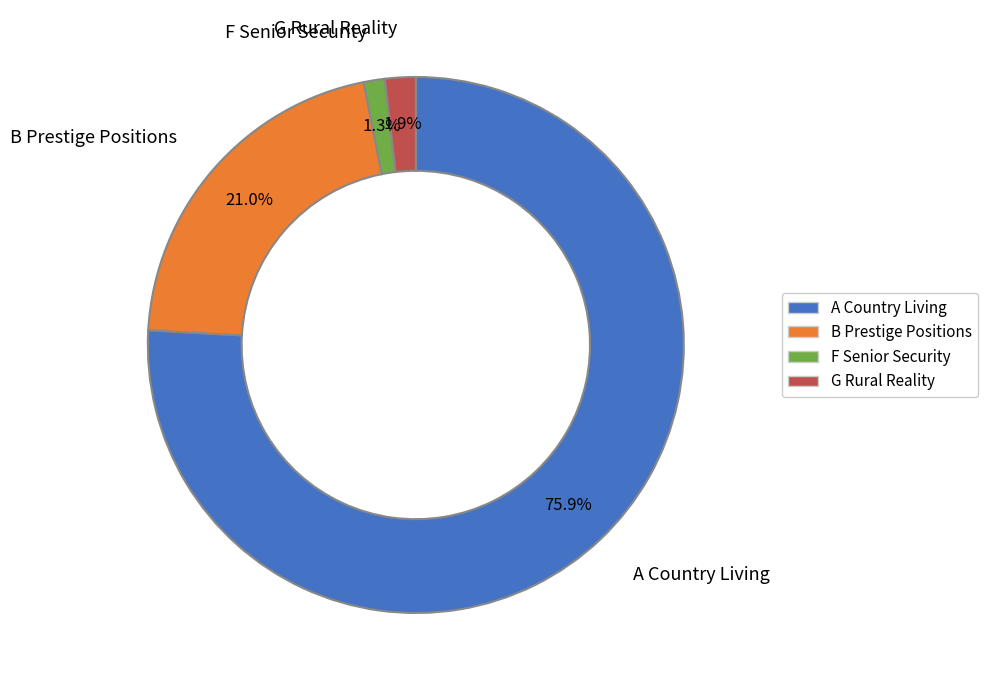

Is there a majority slice in this chart?

Yes